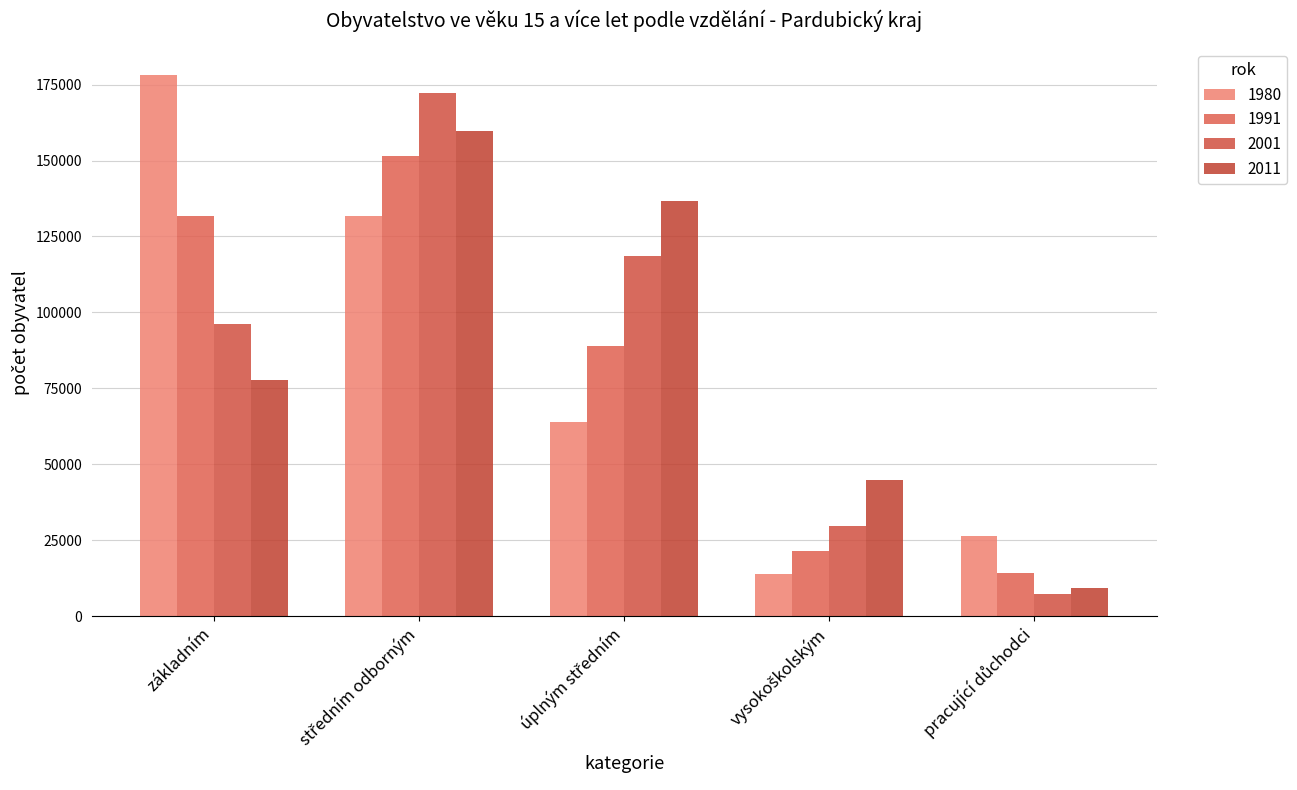

What are all the series names shown in the legend?

1980, 1991, 2001, 2011